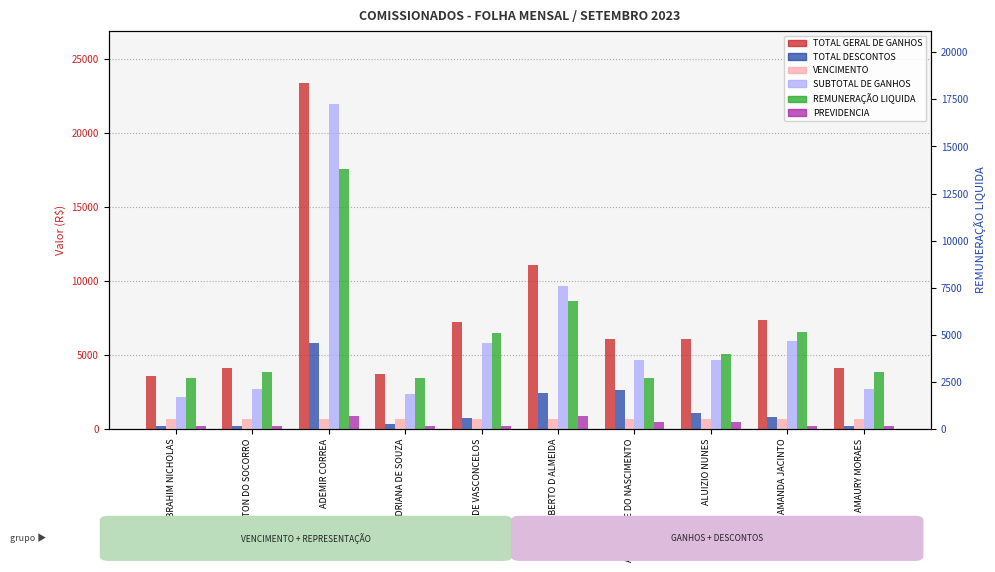

Is it true that PREVIDENCIA equals 123.6 at ADAILTON DO SOCORRO?

False